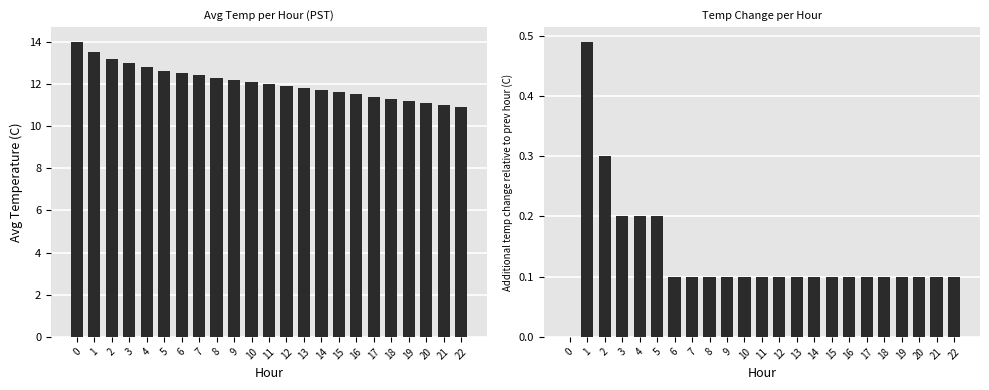

What is the sum of all Temp Change per Hour values?

3.1